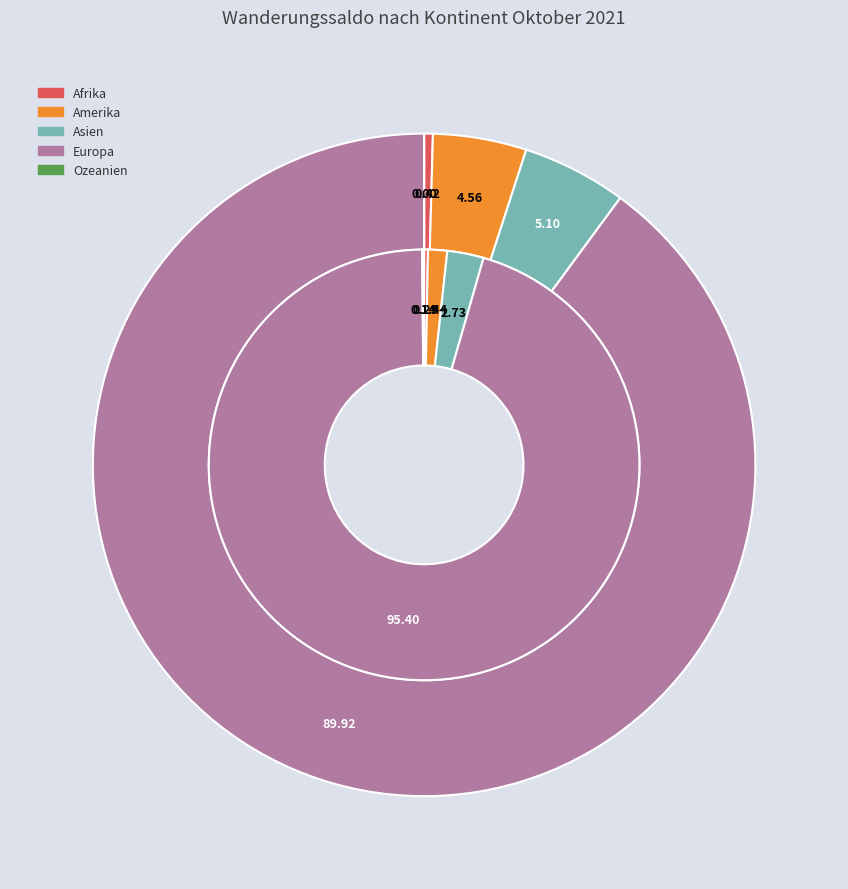

To the nearest percent, what percentage of the pie is Asien?

3%